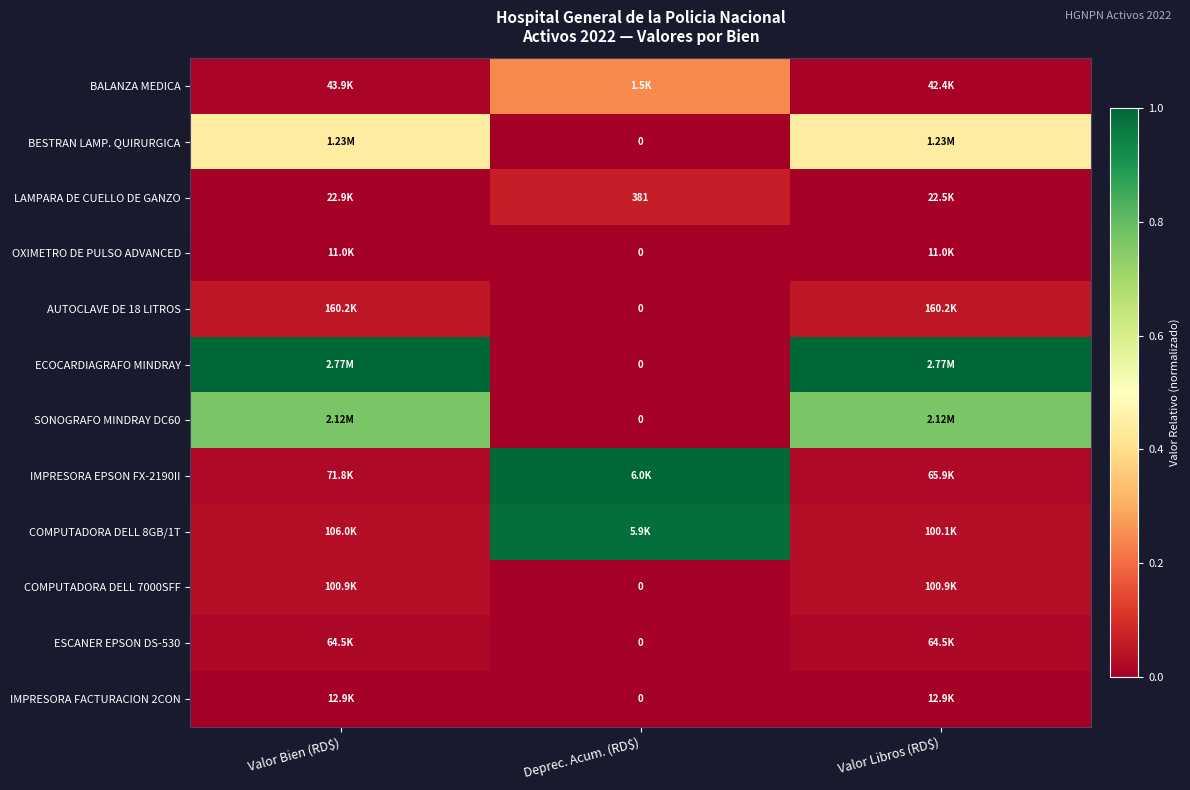

List the series in order of their peak value, lowest first.

OXIMETRO DE PULSO ADVANCED, IMPRESORA FACTURACION 2CON, ESCANER EPSON DS-530, COMPUTADORA DELL 7000SFF, AUTOCLAVE DE 18 LITROS, LAMPARA DE CUELLO DE GANZO, BALANZA MEDICA, BESTRAN LAMP. QUIRURGICA, SONOGRAFO MINDRAY DC60, COMPUTADORA DELL 8GB/1T, ECOCARDIAGRAFO MINDRAY, IMPRESORA EPSON FX-2190II